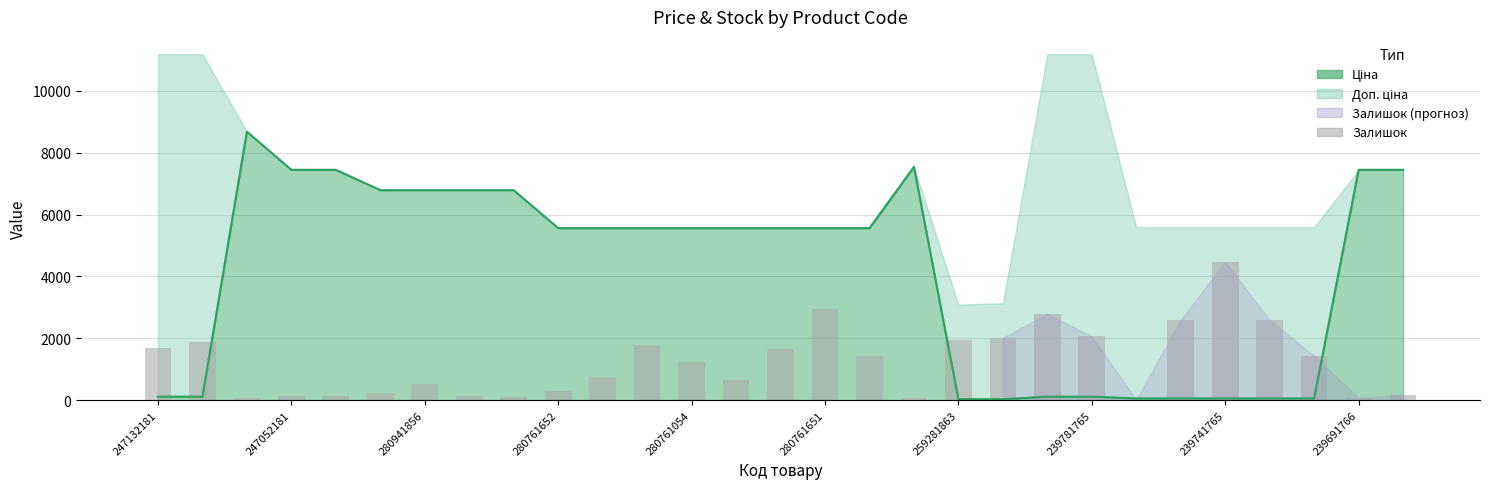

The value at 28 is 300.1. True or false?

False